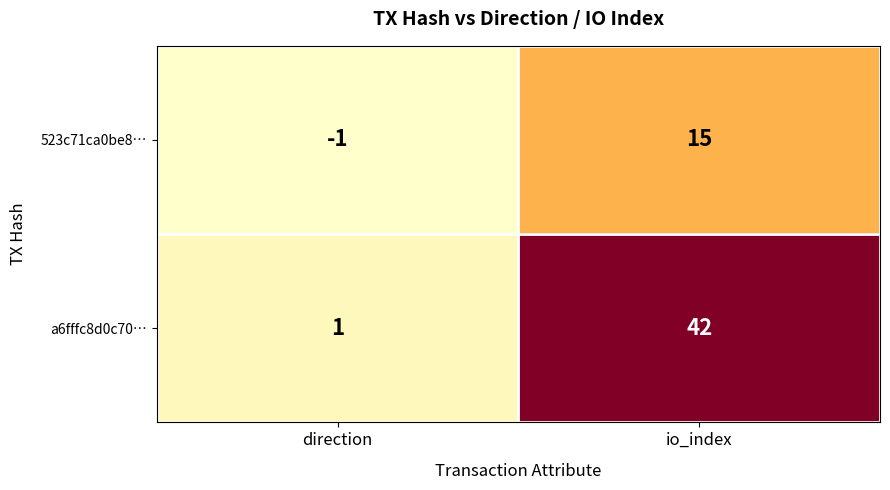

True or false: a6fffc8d0c70… has a value of 21 at io_index.

False